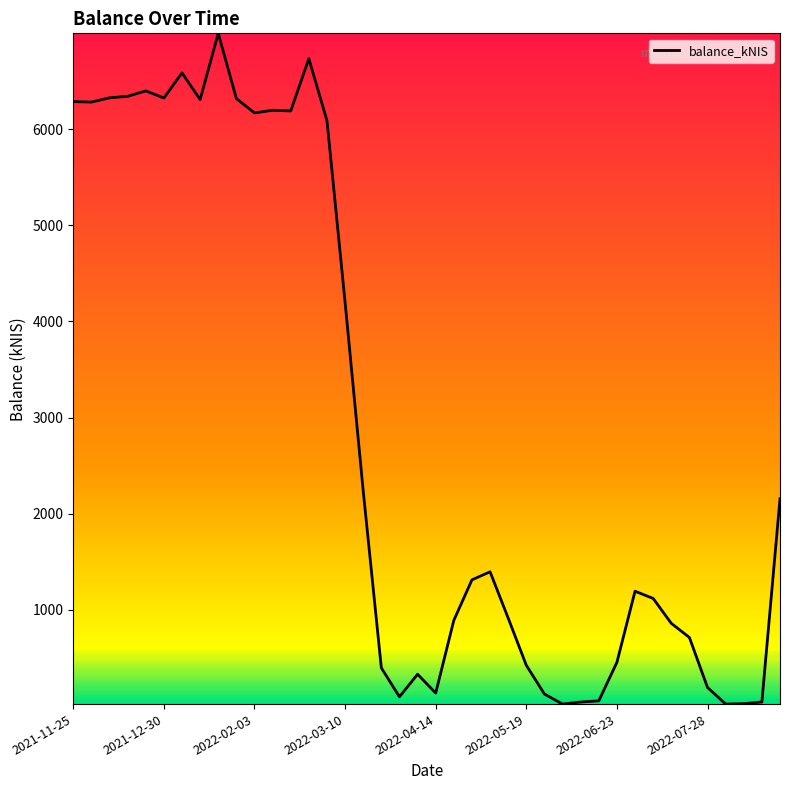

Does the chart have visible grid lines?

No